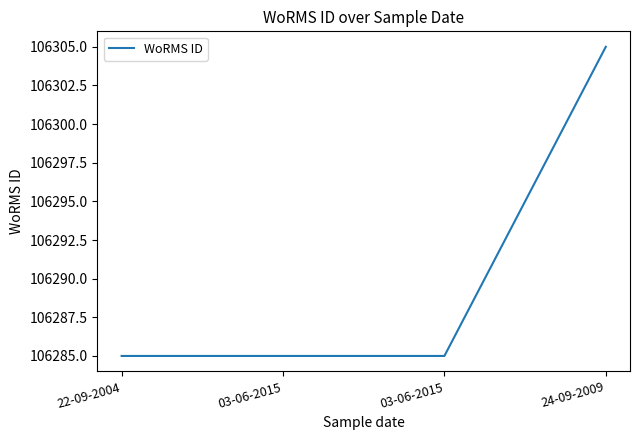

Is this an area chart (filled region under the line)?

No